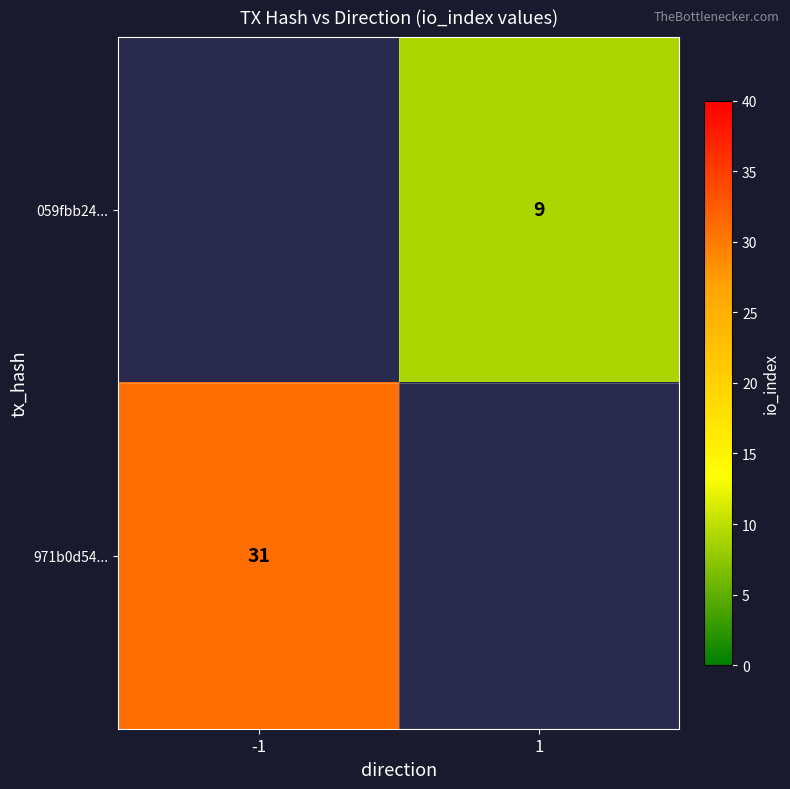

What is the maximum value shown in the chart?

31.0